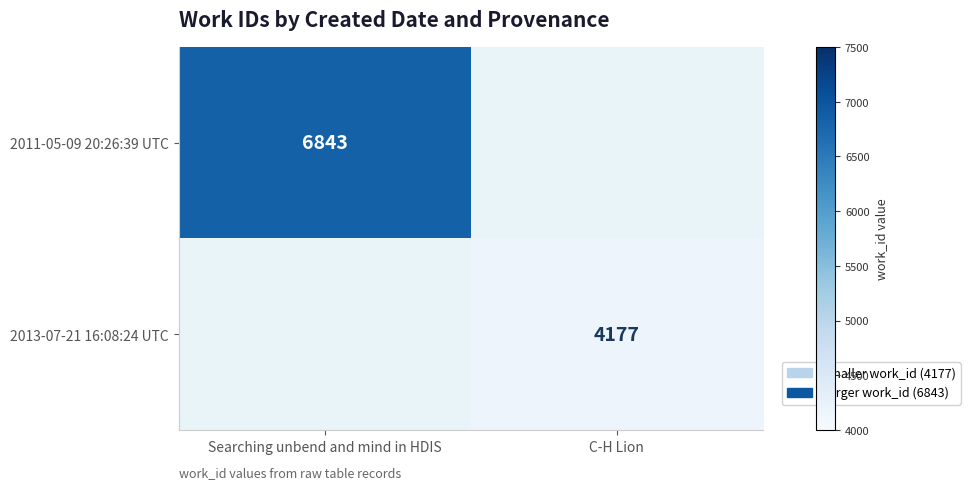

True or false: 2011-05-09 20:26:39 UTC has a value of 6843 at Searching unbend and mind in HDIS.

True